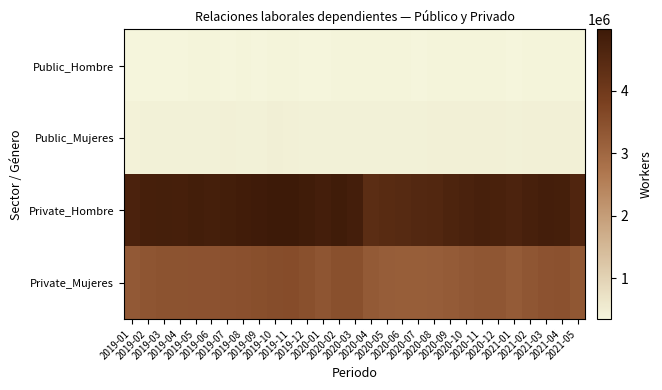

Which series has the largest total across all categories?

Private_Hombre